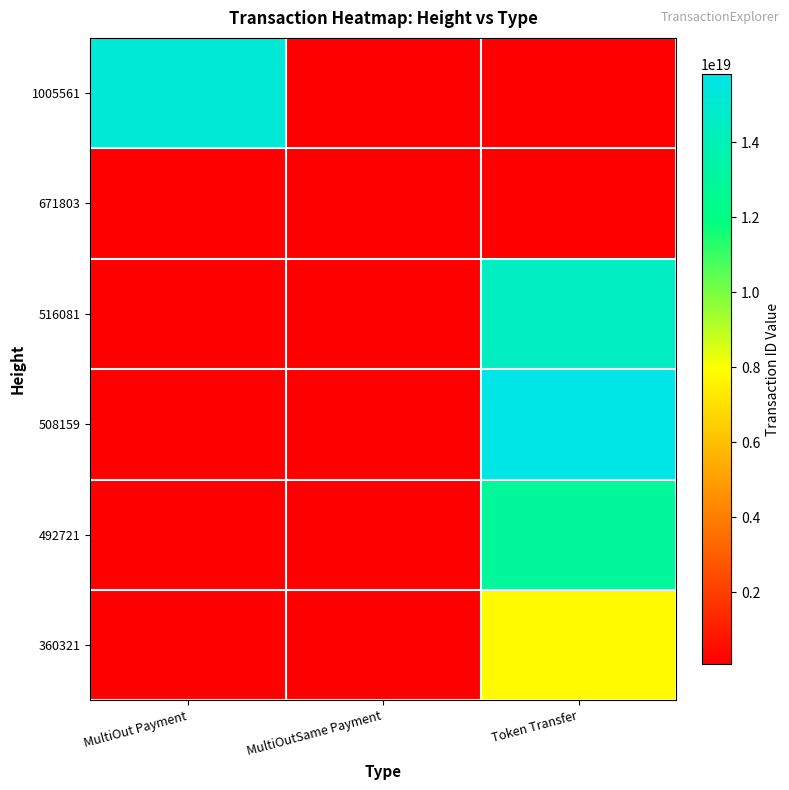

Is the value of 671803 at MultiOut Payment greater than the value of 516081 at MultiOutSame Payment?

No